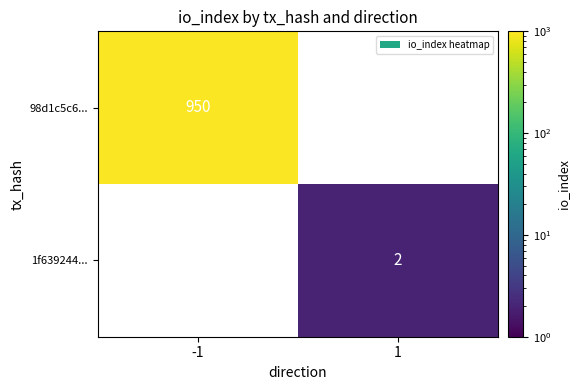

What is the total value across all series at 1?

2